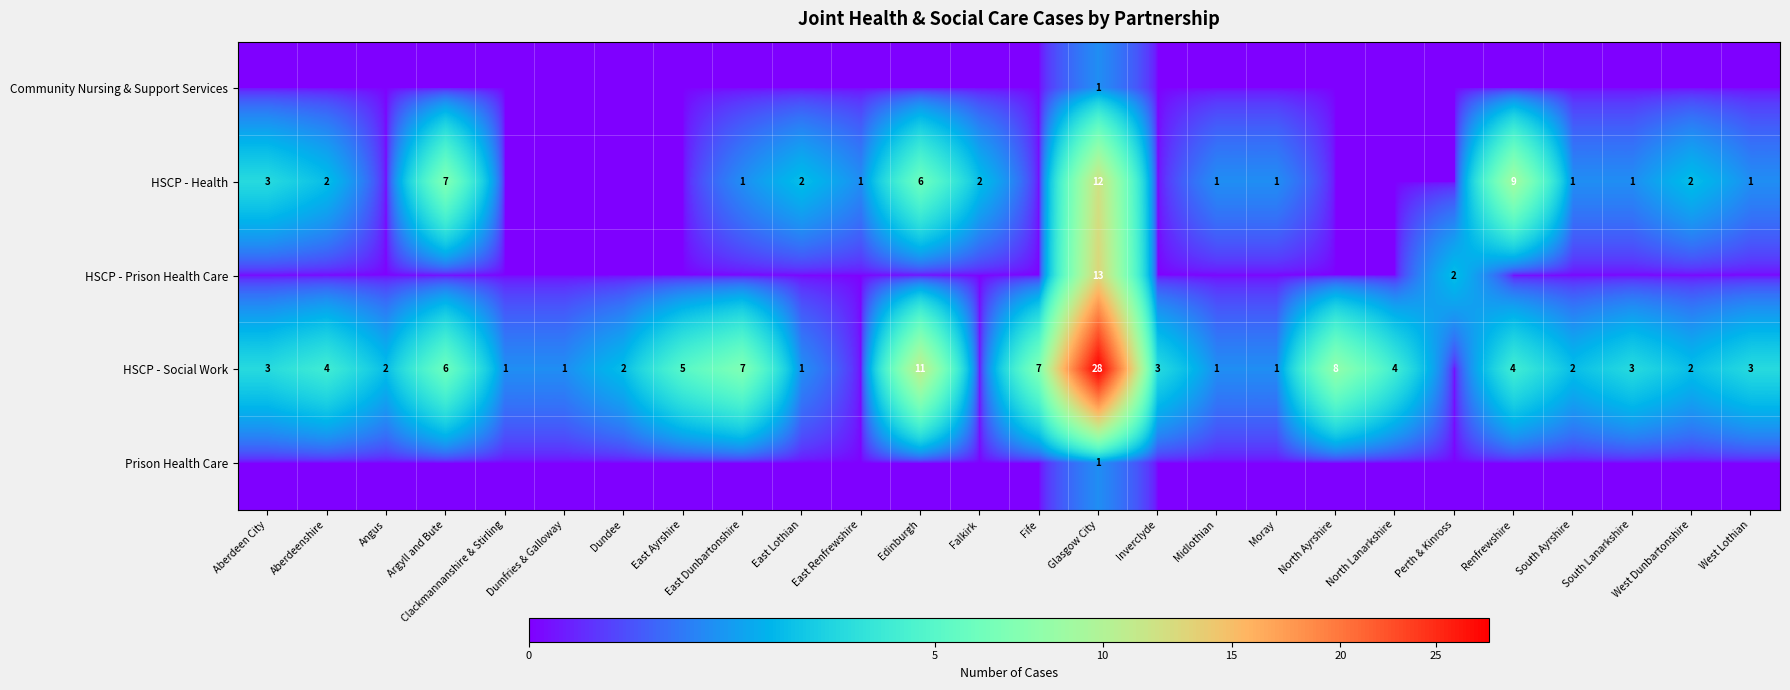

The value of HSCP - Health at Aberdeenshire is 1. True or false?

False